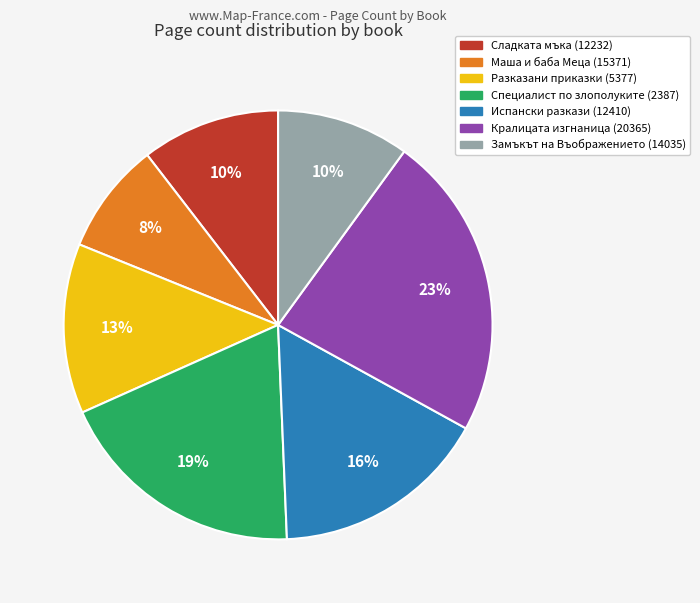

True or false: Сладката мъка (12232) accounts for 18% of the total.

False